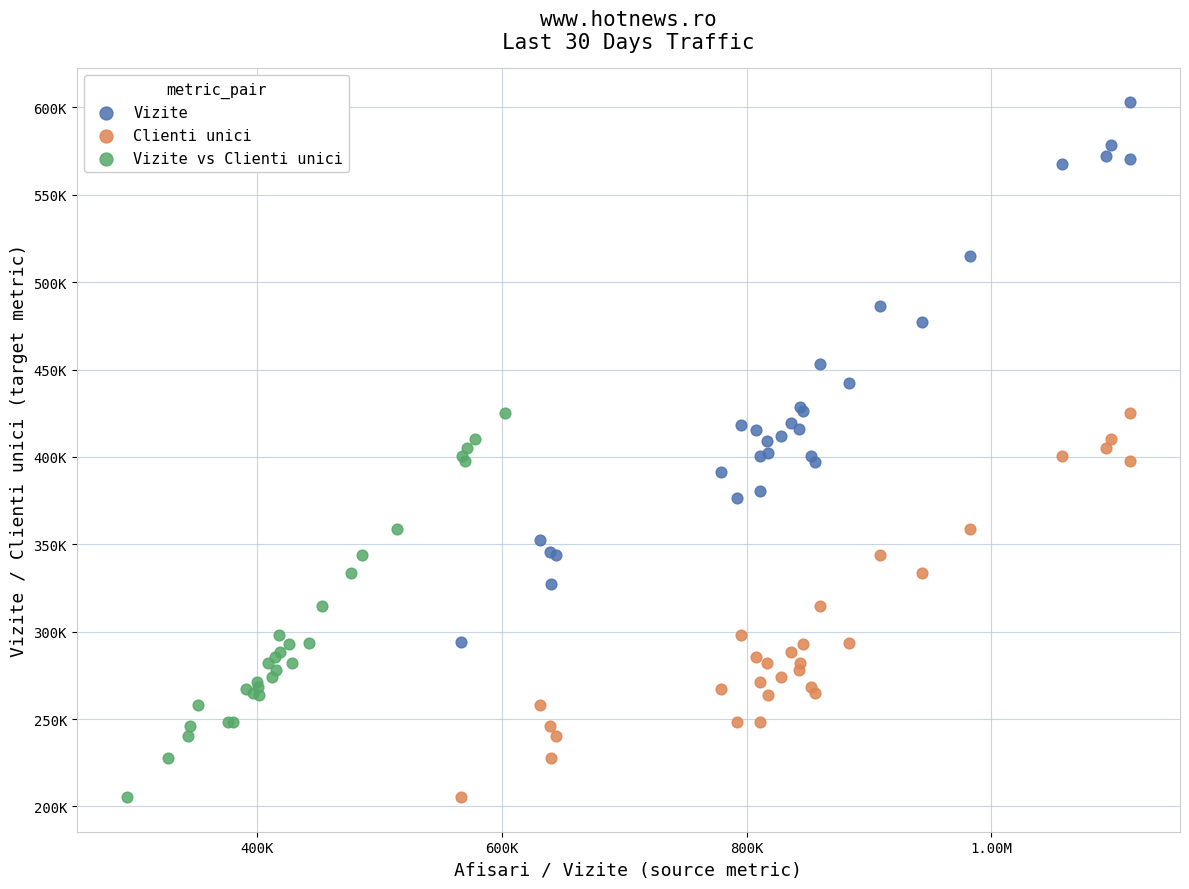

Which series contains the highest Y value?

Vizite